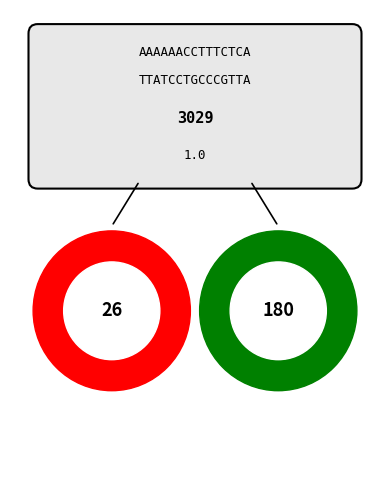

Is there any slice that represents more than half of the pie?

No